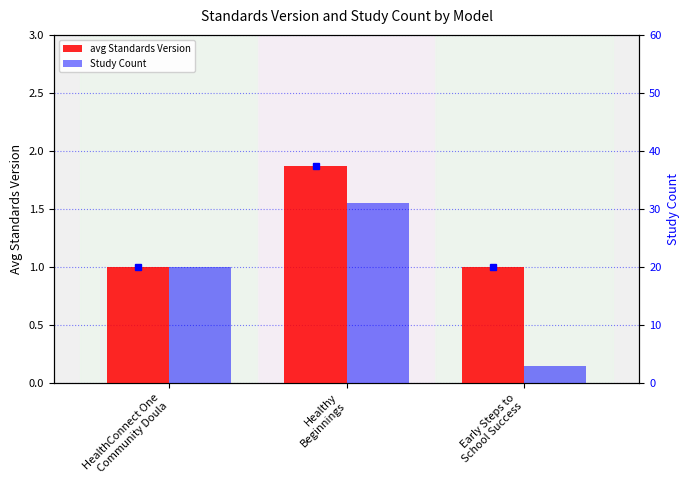

Which series has the largest range (max minus min)?

Study Count